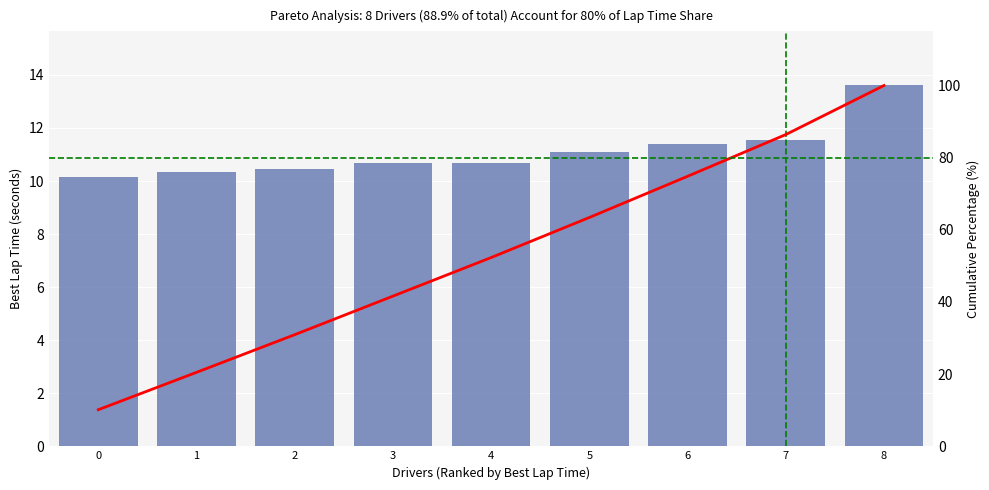

Reading left to right, what are all the values shown in this chart?

10.1	10.4	10.4	10.7	10.7	11.1	11.4	11.6	13.6